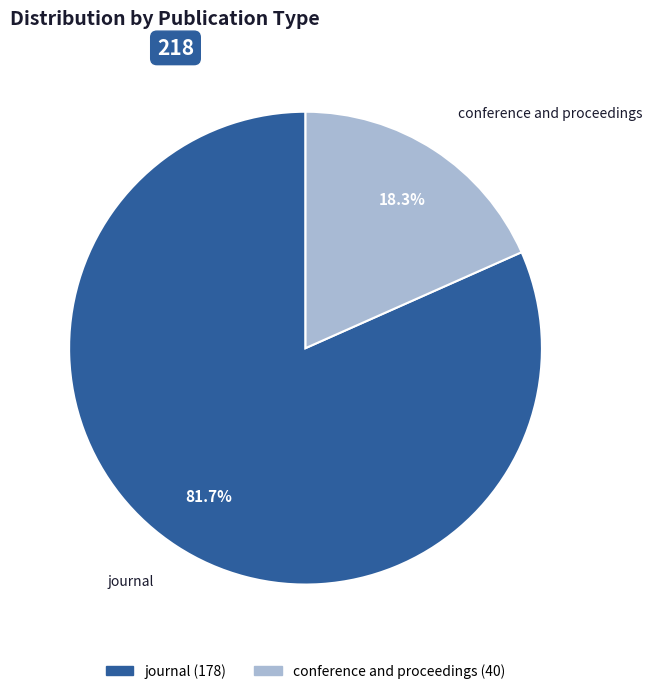

Between conference and proceedings and journal, which is larger?

journal